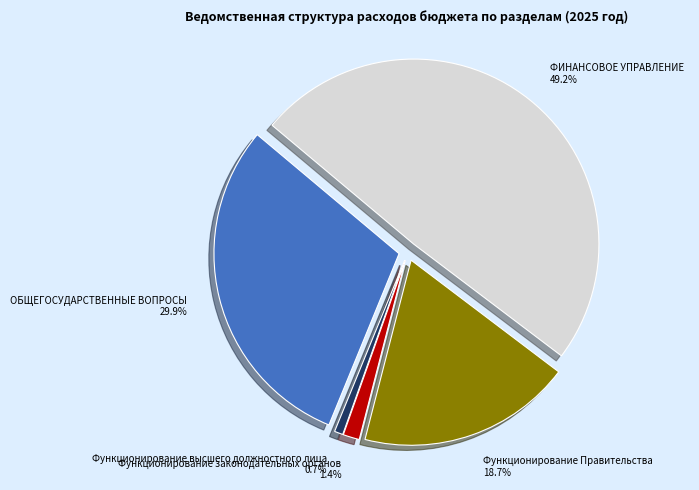

Does Функционирование высшего должностного лица represent more than half of the total?

No